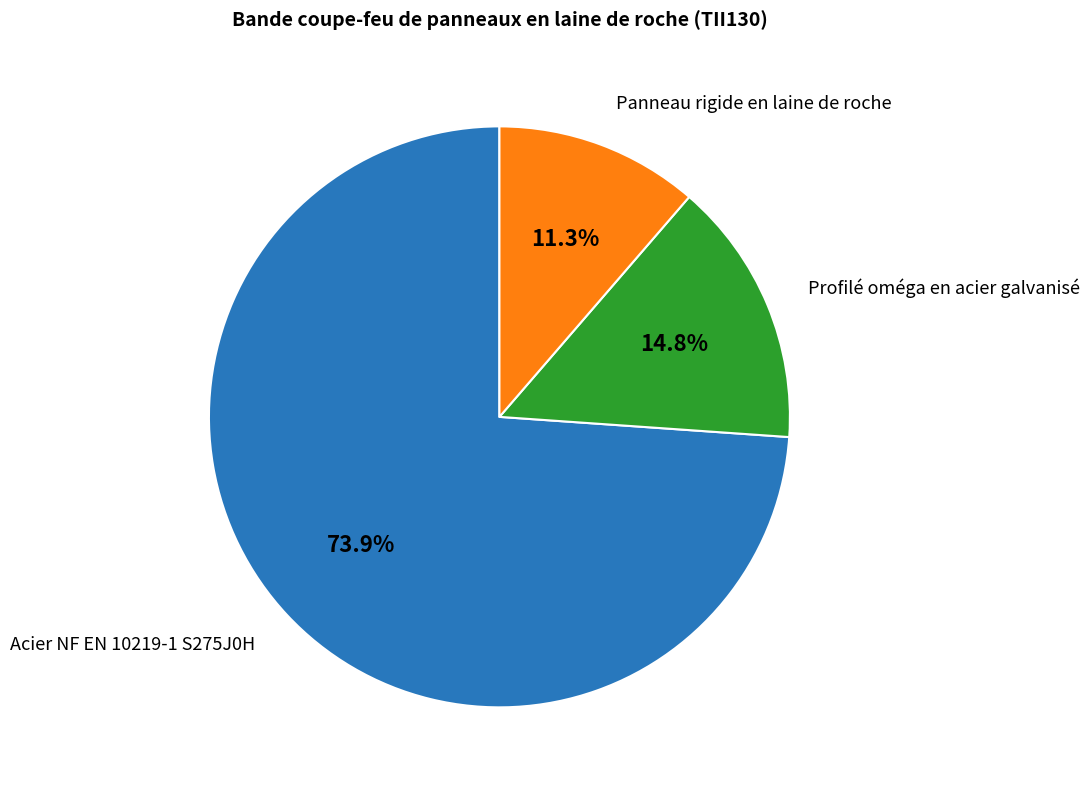

Rank the categories by value from lowest to highest.

Panneau rigide en laine de roche, Profilé oméga en acier galvanisé, Acier NF EN 10219-1 S275J0H